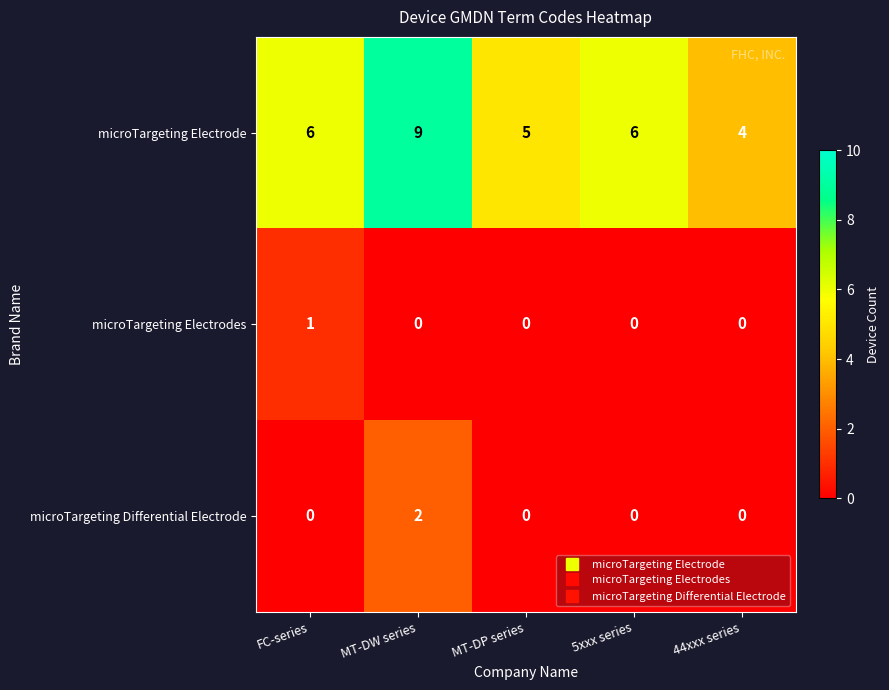

Which series has the largest total across all categories?

microTargeting Electrode